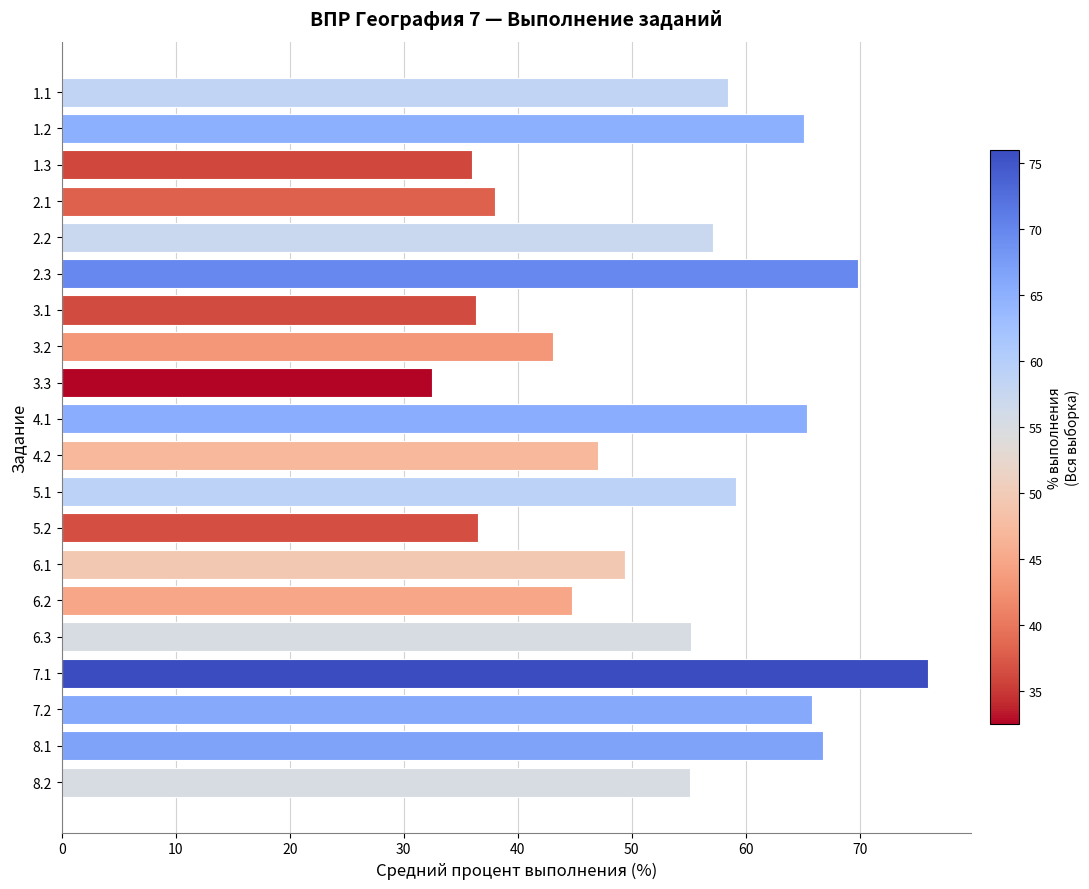

What is the average value?

52.9